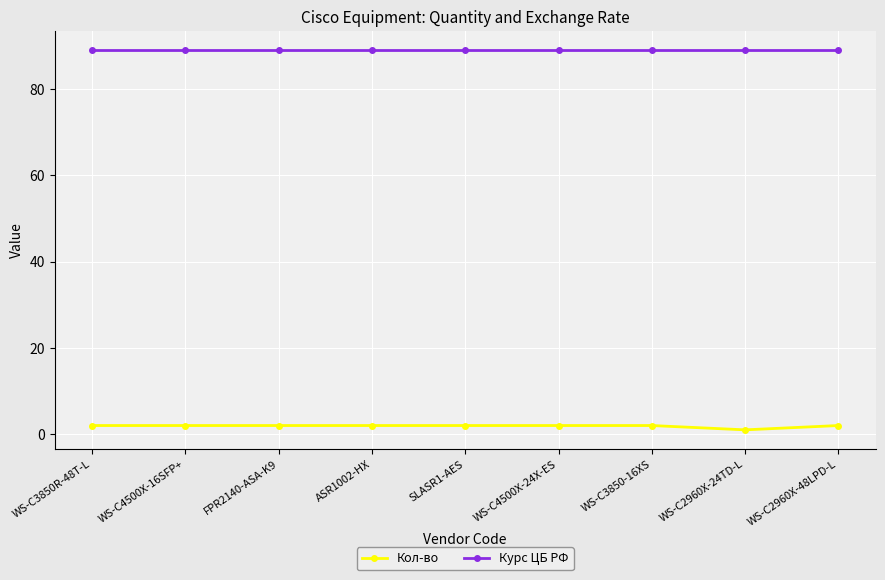

What is the value of the Курс ЦБ РФ point at the 9th from the left?

89.0